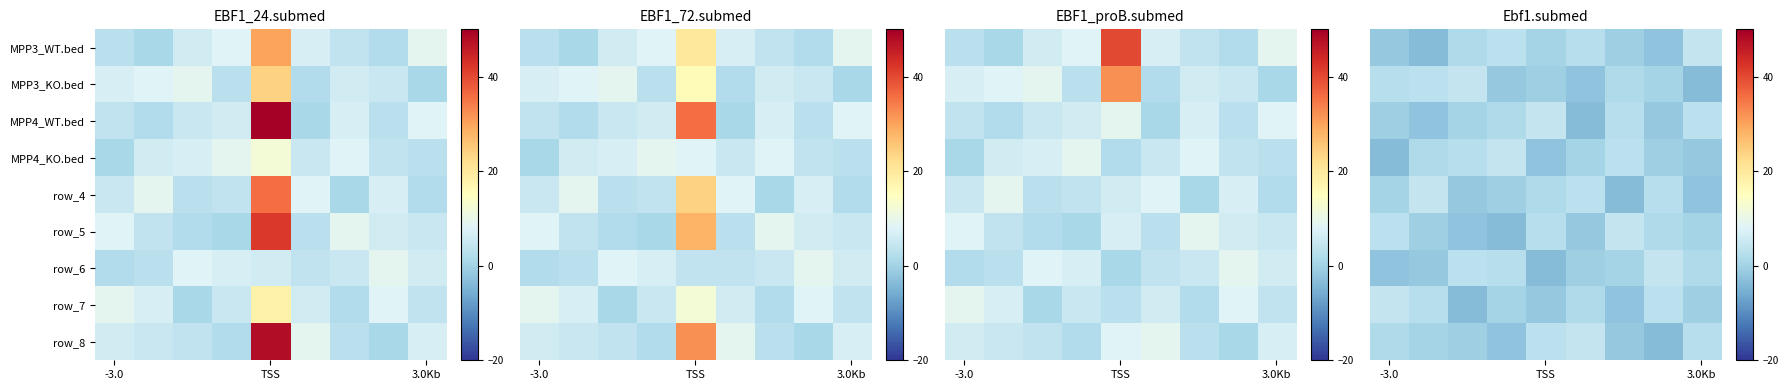

How many negative values does the row_7 series have?

4